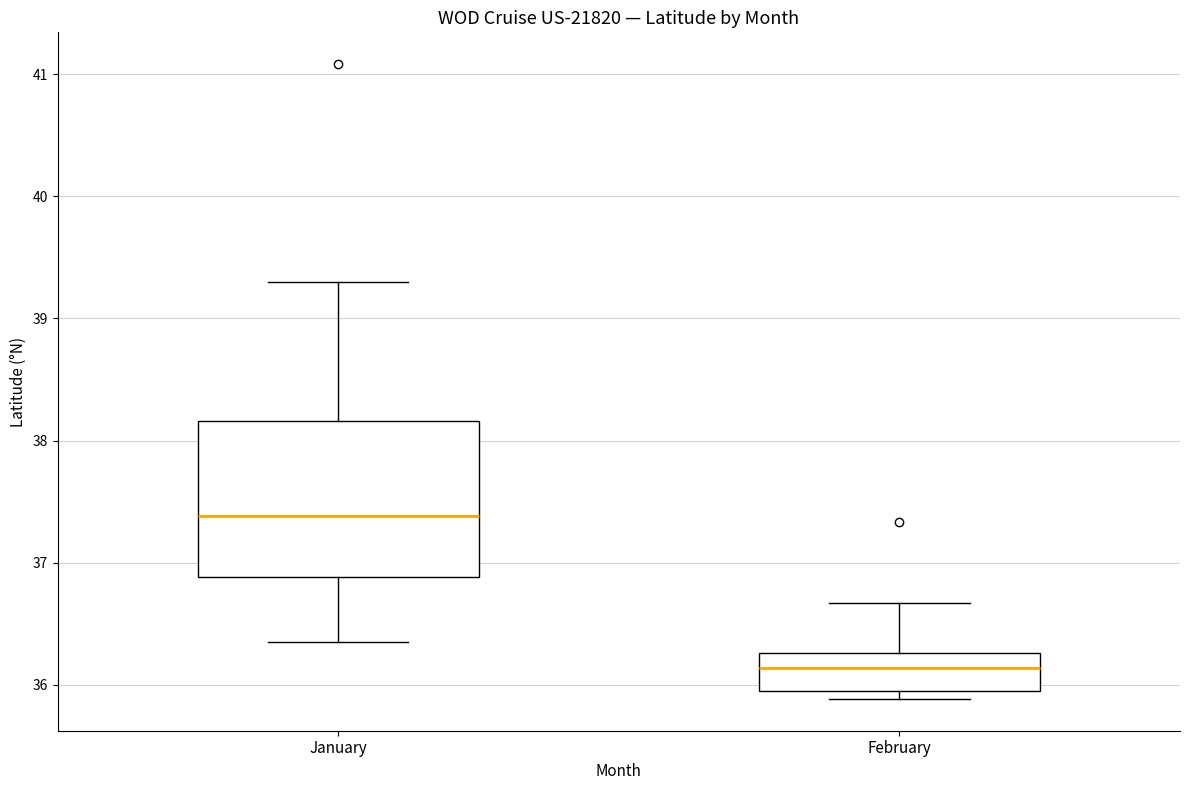

Comparing the boxes themselves (not the whiskers), which one is the tallest?

January